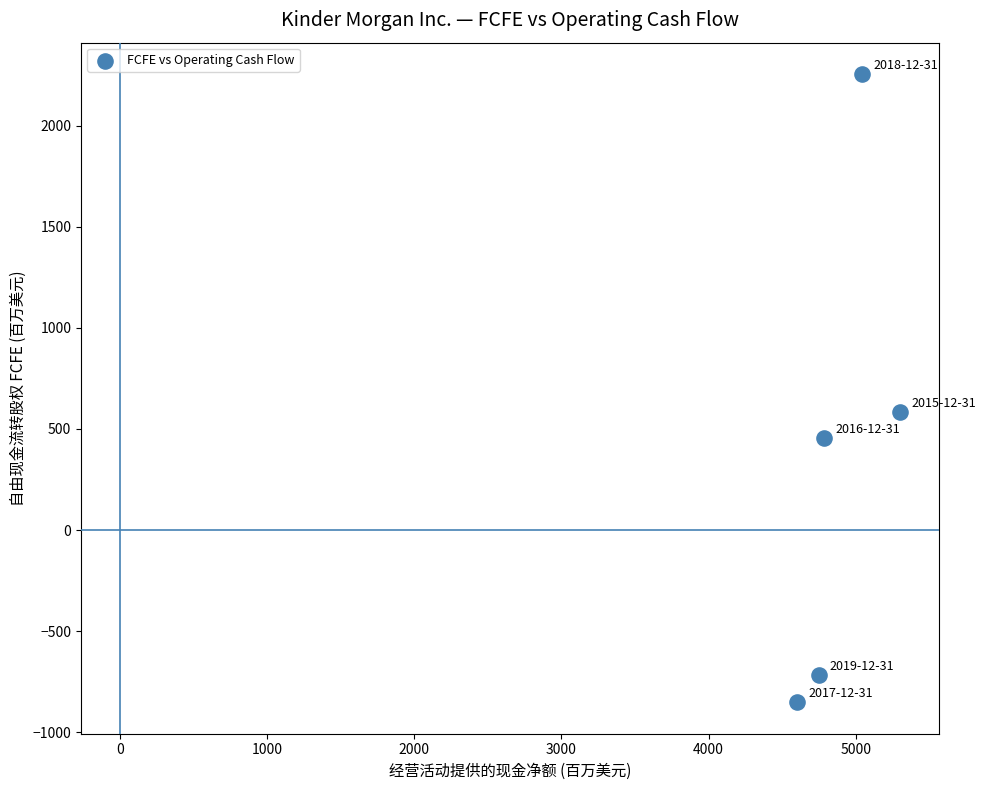

What is the average Y value?

344